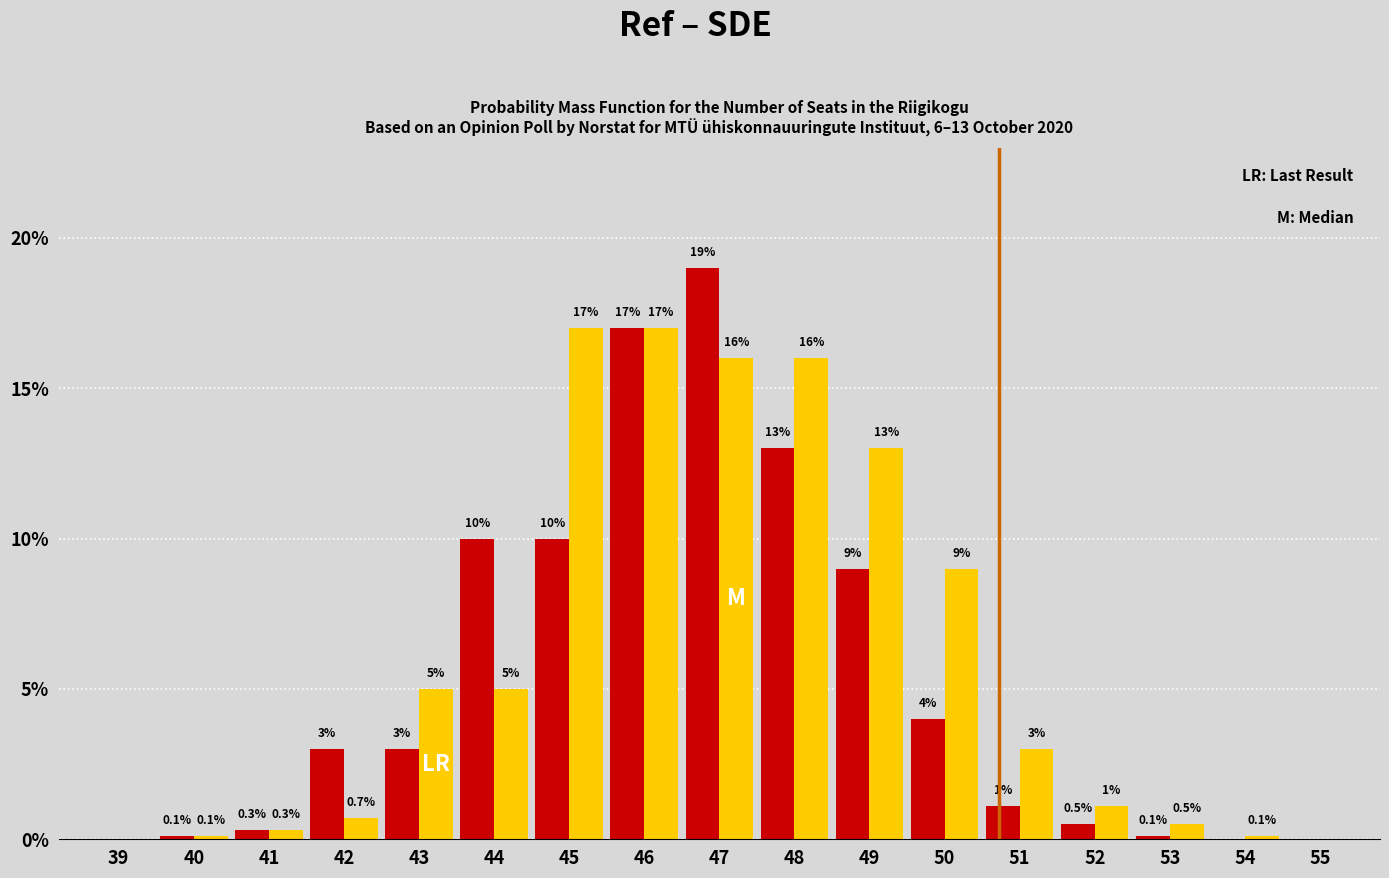

Reading right to left, transcribe all the data shown in this chart.

Ref: 55=0.0	54=0.0	53=0.1	52=0.5	51=1.1	50=4.0	49=9.0	48=13.0	47=19.0	46=17.0	45=10.0	44=10.0	43=3.0	42=3.0	41=0.3	40=0.1	39=0.0
SDE: 55=0.0	54=0.1	53=0.5	52=1.1	51=3.0	50=9.0	49=13.0	48=16.0	47=16.0	46=17.0	45=17.0	44=5.0	43=5.0	42=0.7	41=0.3	40=0.1	39=0.0